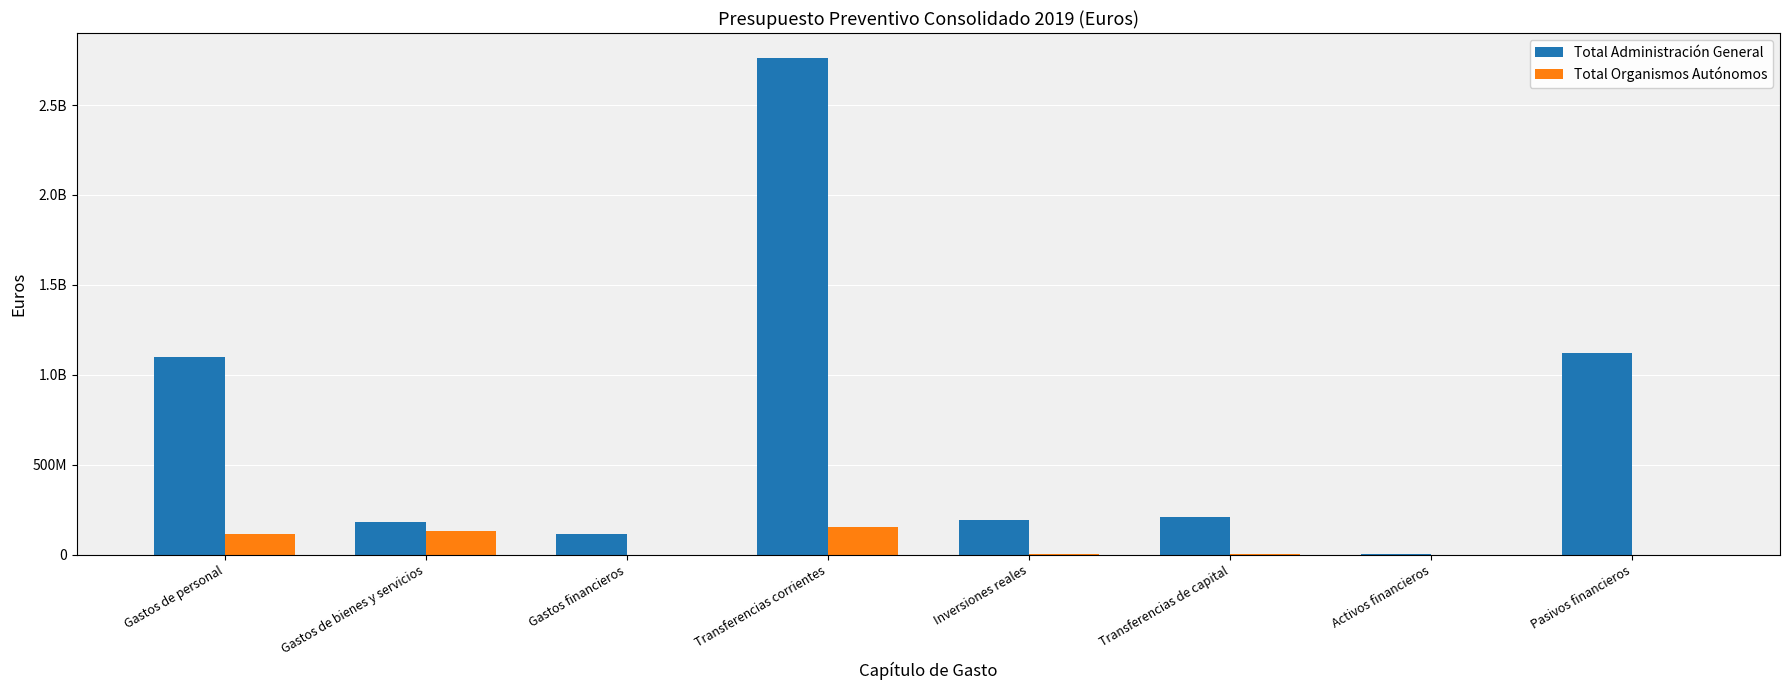

Are the bars grouped side by side (vs. stacked)?

Yes